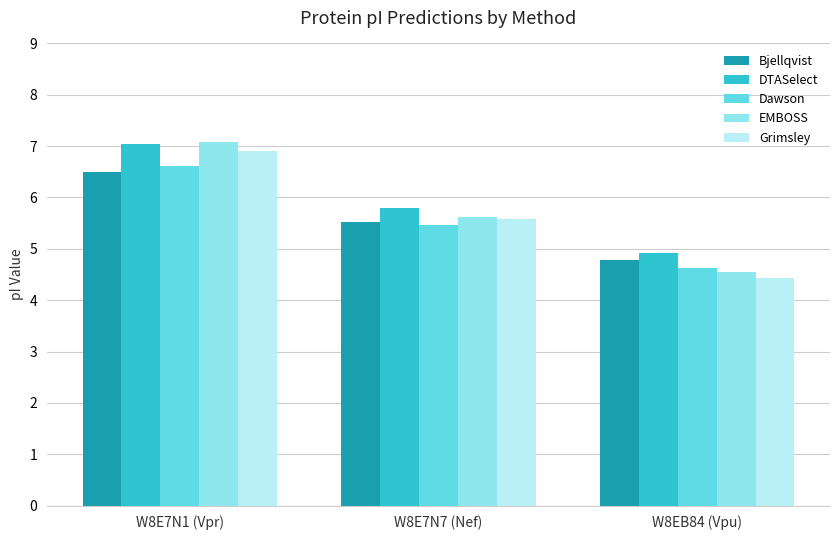

Which series has the largest total across all categories?

DTASelect